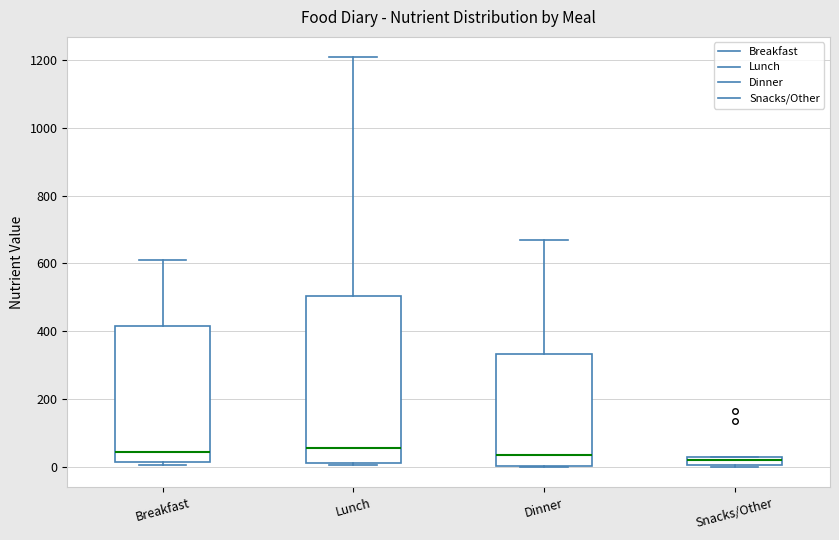

Where does the upper whisker of the box for Dinner end on the y-axis? The values are not printed on the chart, so give them approximately, as read against the axis.

660